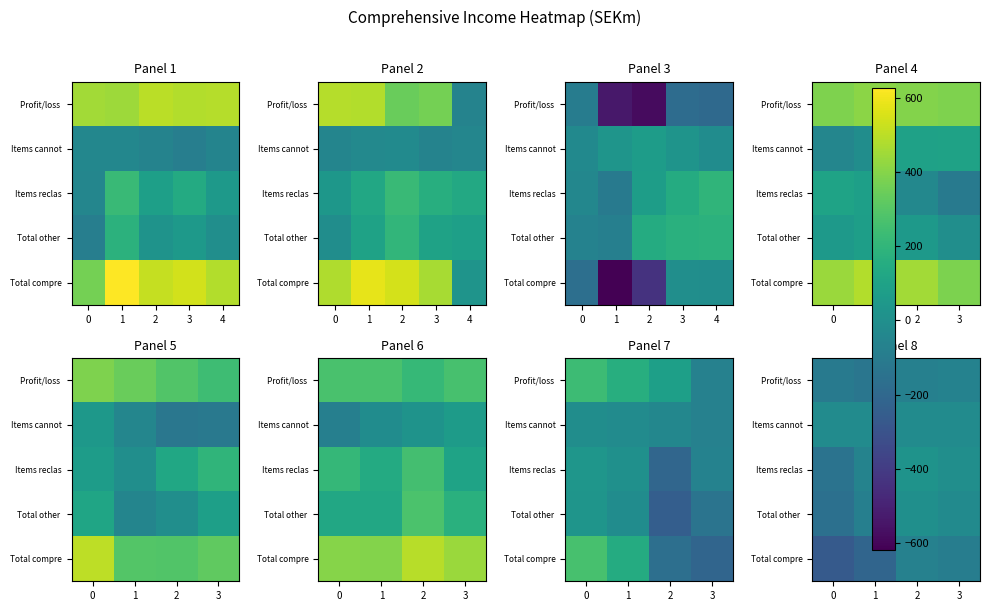

Between 3 and 0, which is larger?

3